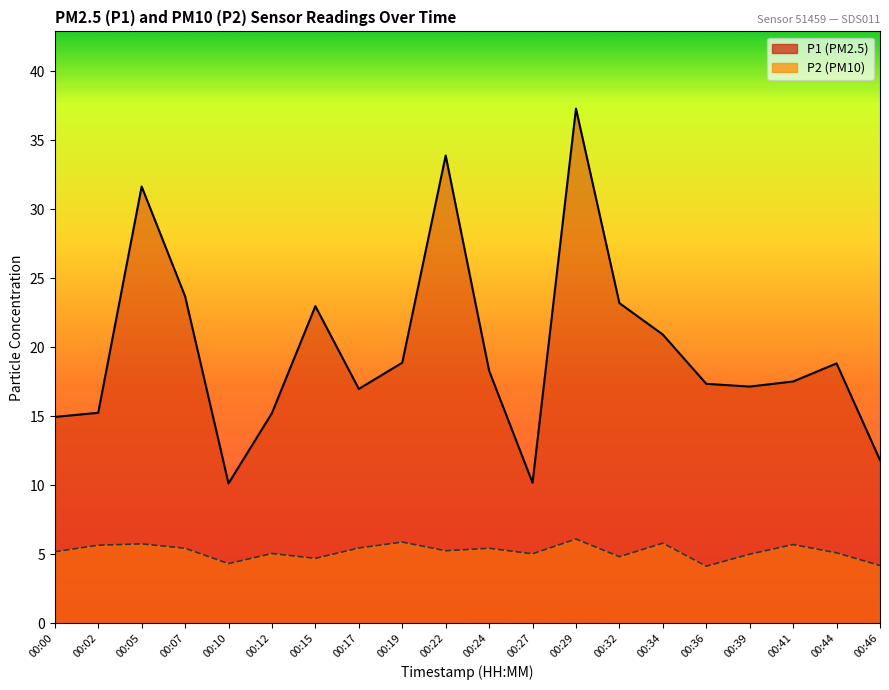

Rank the series by their average value, from highest to lowest.

P1, P2